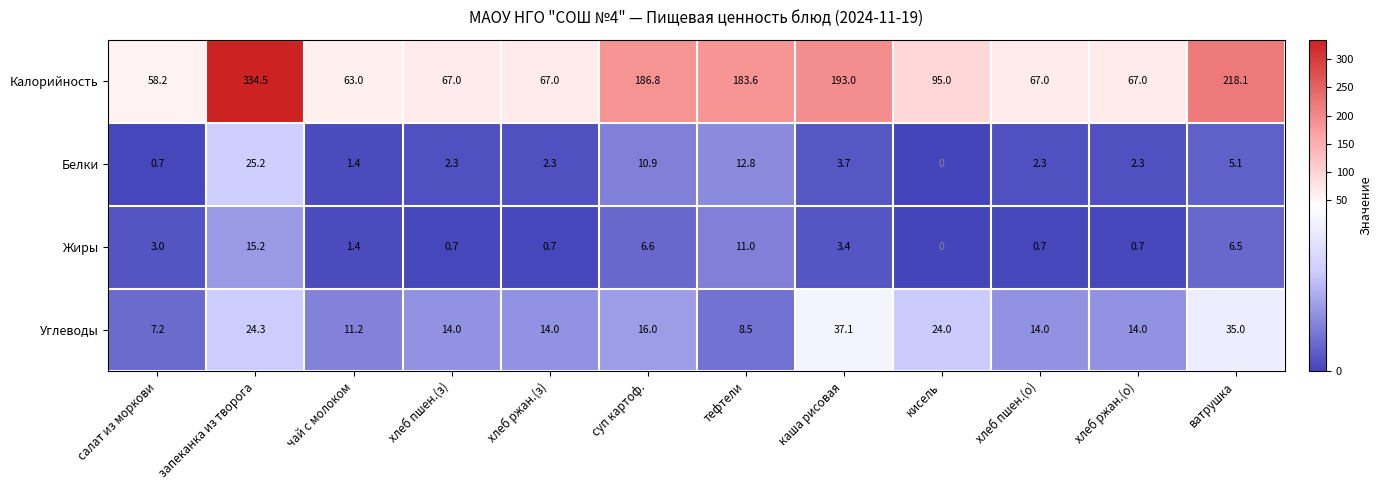

At which label is Углеводы closest to 22?

кисель